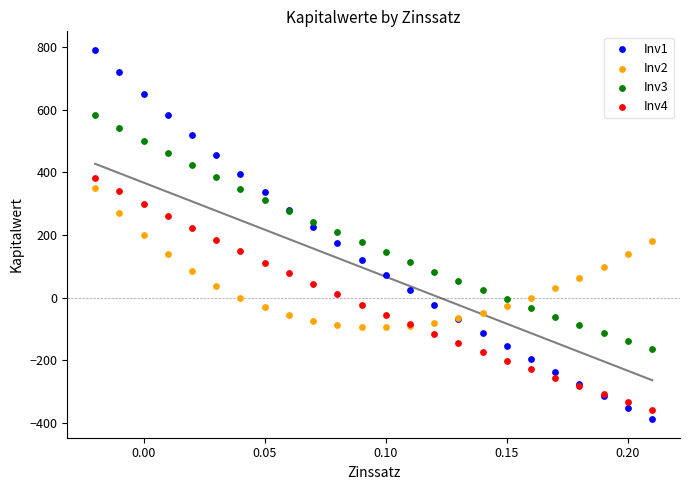

Which series contains the lowest Y value?

Inv1